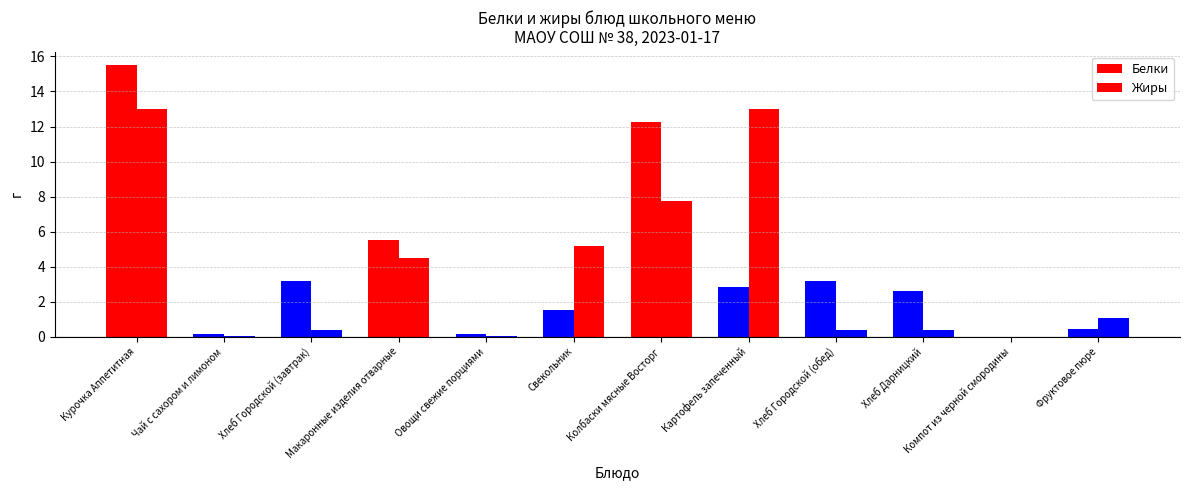

Which category has the lowest value across all series?

Компот из черной смородины